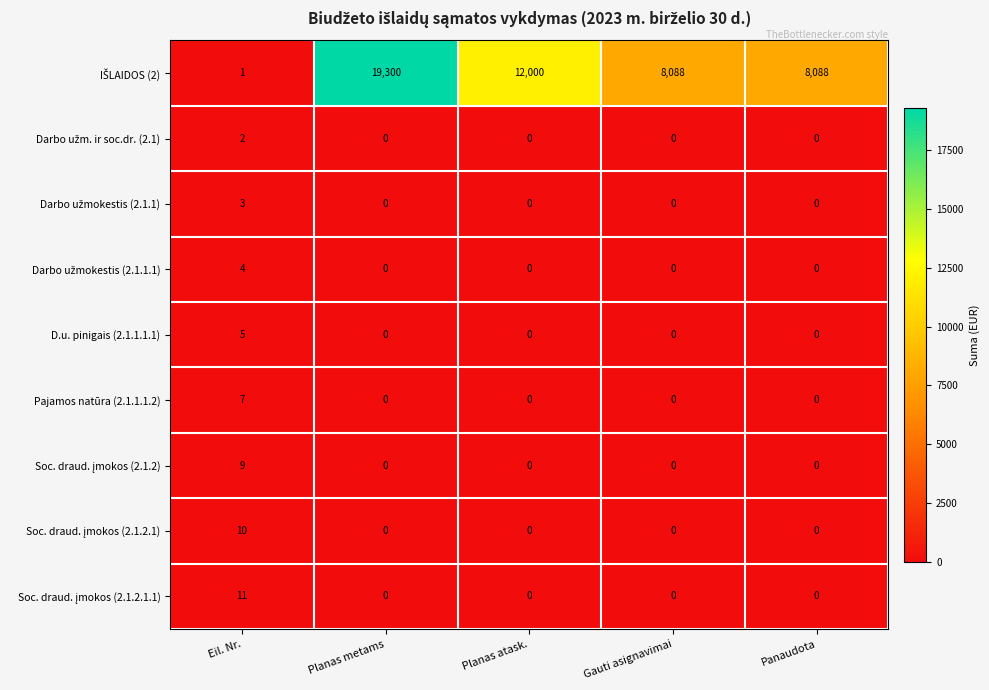

Is it true that D.u. pinigais (2.1.1.1.1) equals 8 at Eil. Nr.?

False